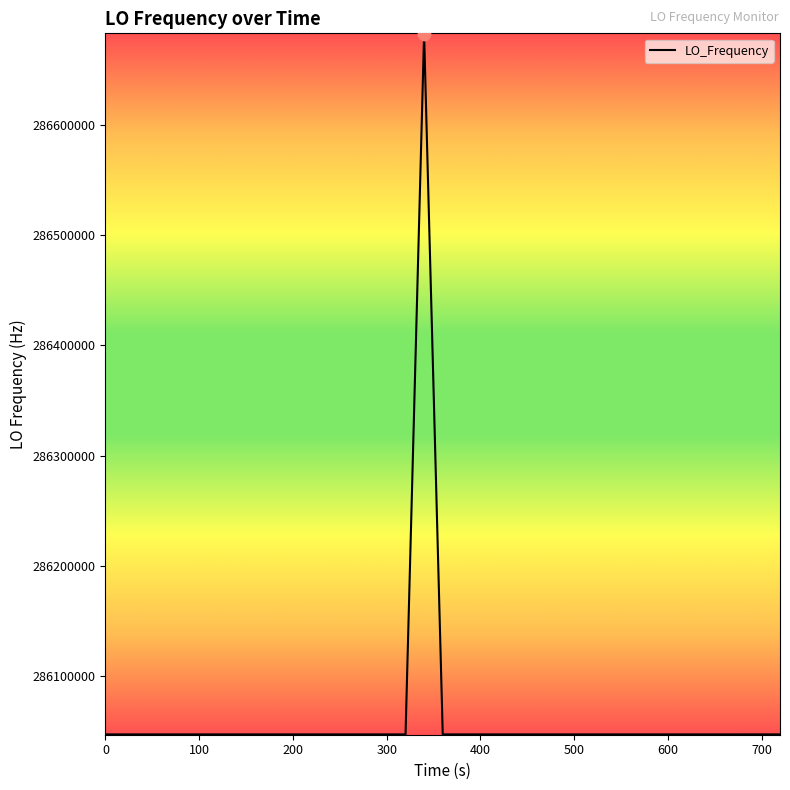

What is the difference between the maximum and minimum values?

635708.6